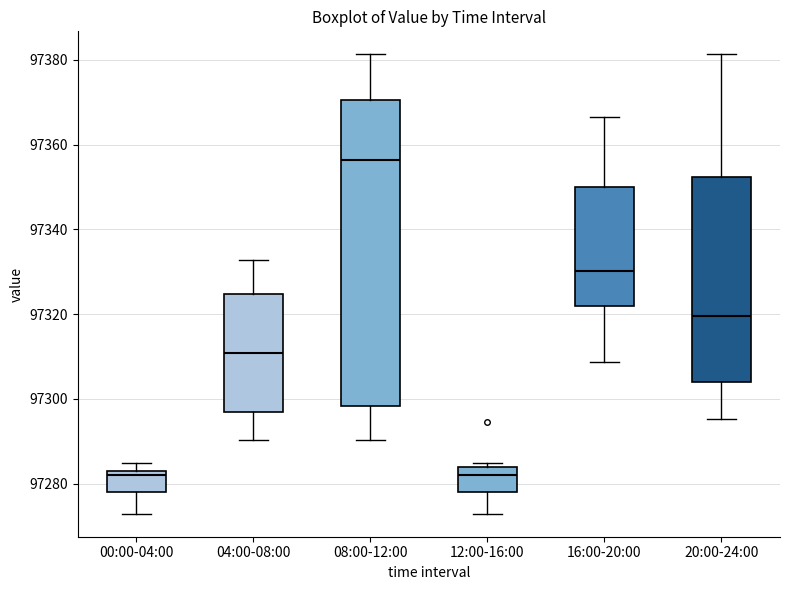

Where does the lower whisker of the box for 16:00-20:00 end on the y-axis? The values are not printed on the chart, so give them approximately, as read against the axis.

97308